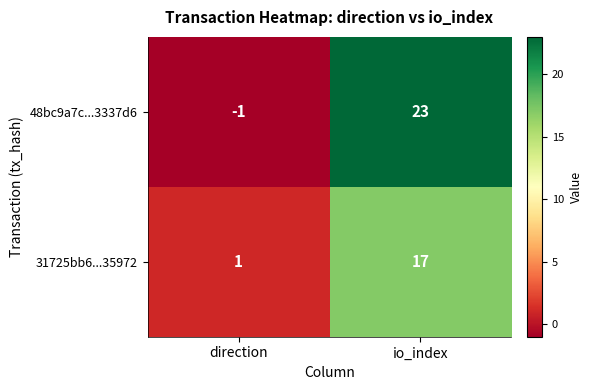

Reading left to right, transcribe all the data shown in this chart.

48bc9a7c...3337d6: -1	23
31725bb6...35972: 1	17